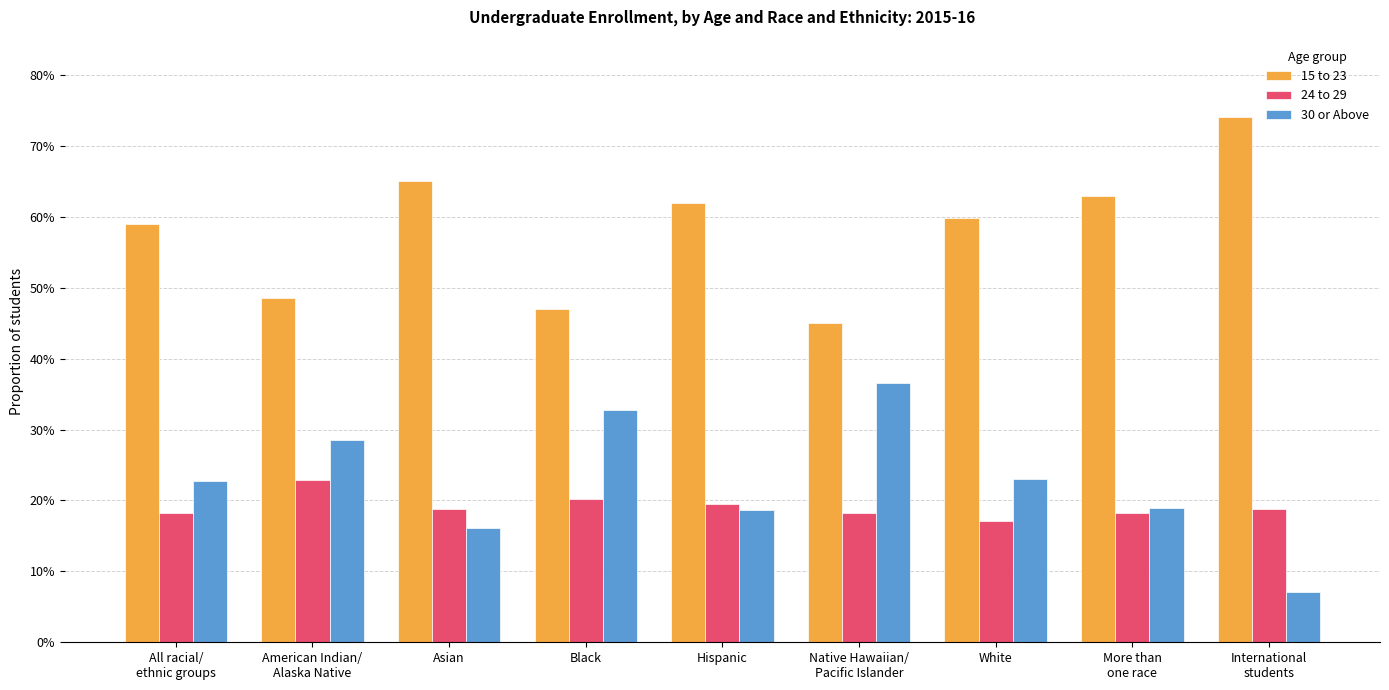

Are the bars horizontal?

No